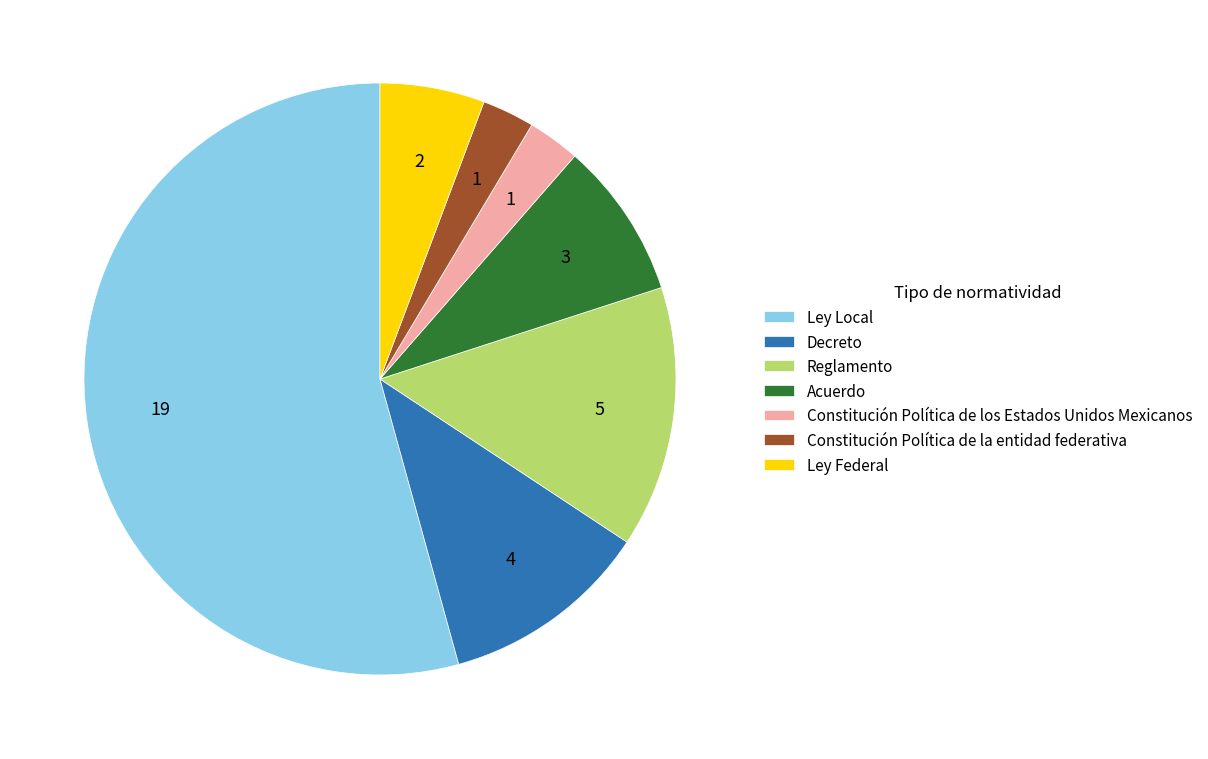

The Acuerdo slice represents 9% of the pie. True or false?

True